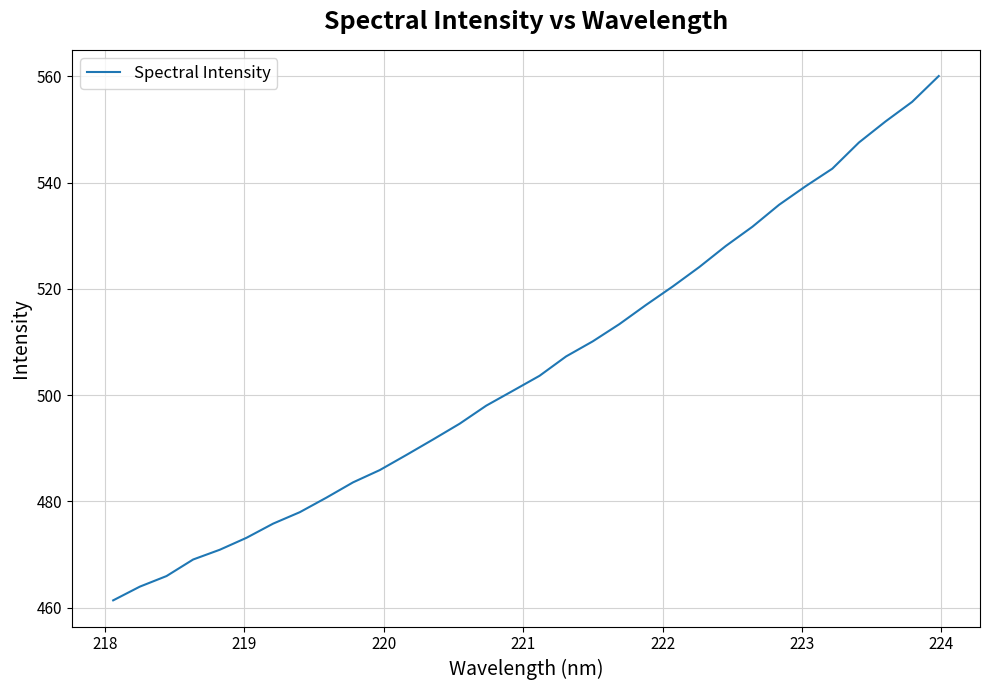

What is the minimum value shown in the chart?

461.4